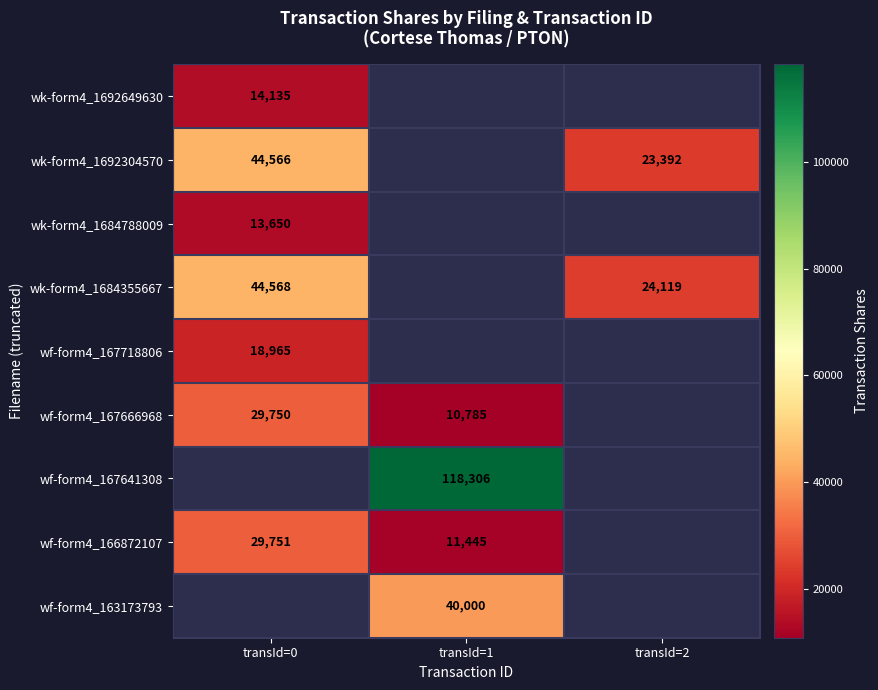

The value of wk-form4_1692649630 at transId=0 is 14135. True or false?

True